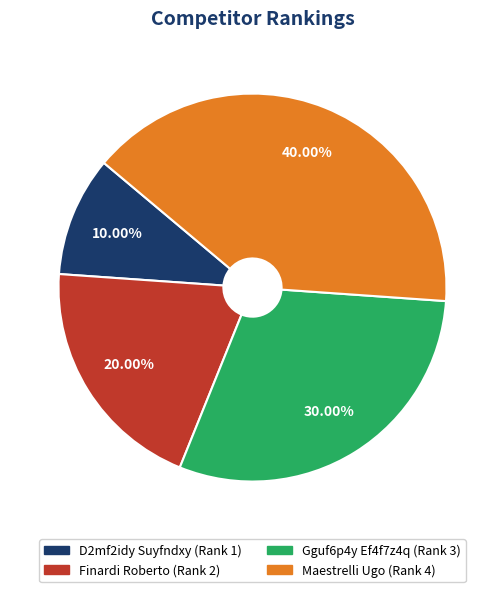

The D2mf2idy Suyfndxy slice represents 5% of the pie. True or false?

False